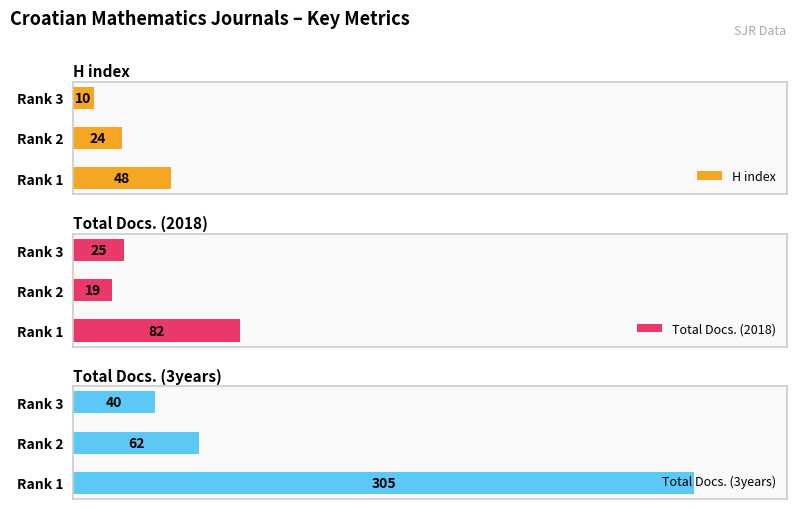

How many bars are there in each group?

3